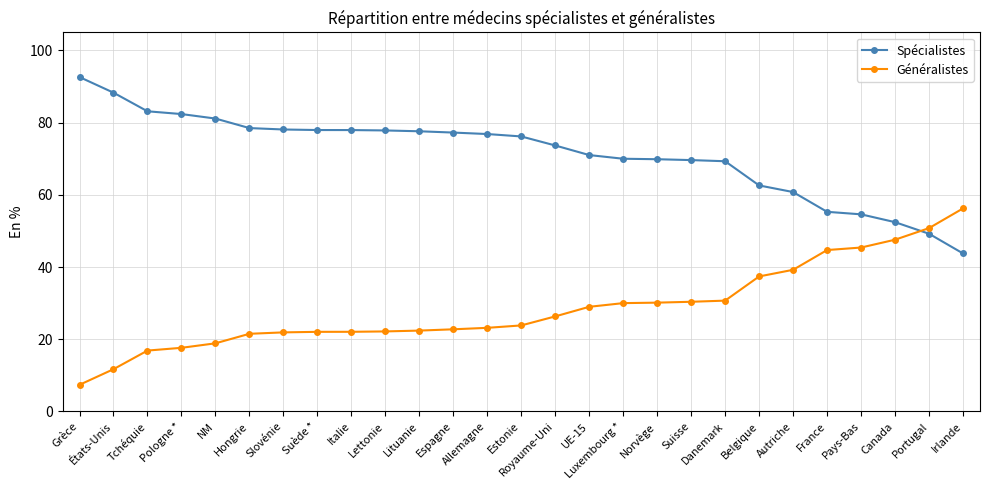

How many data points in Spécialistes are above 76?

14